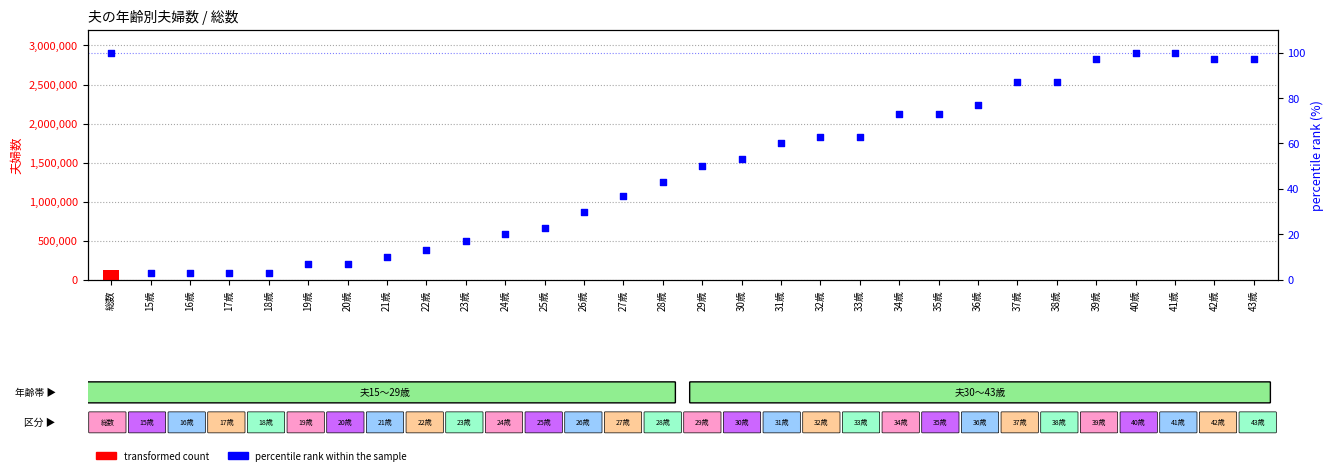

At how many categories does at least one series exceed 34911?

1